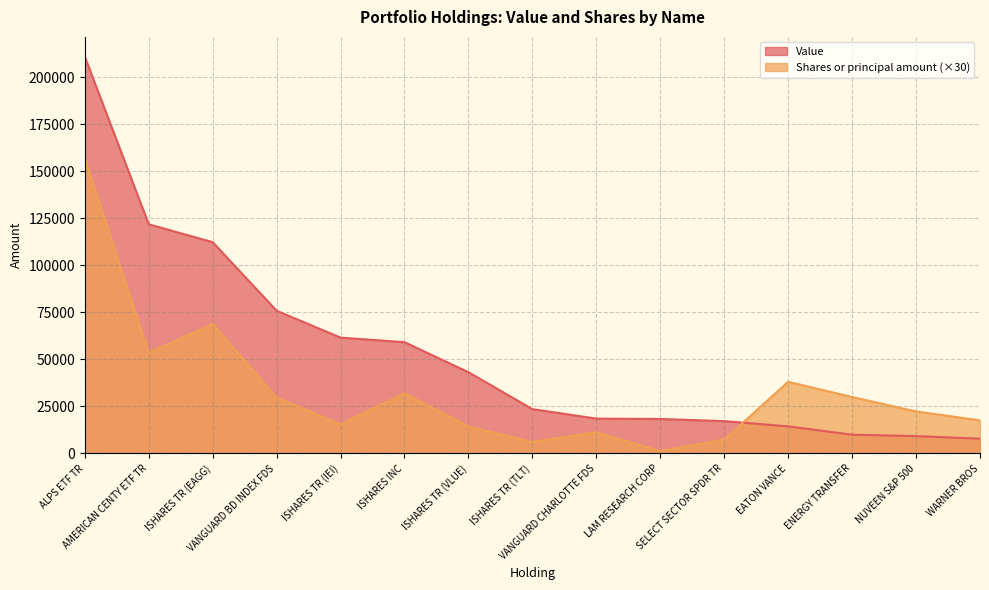

What is the label of the 5th point from the left?

ISHARES TR (IEI)